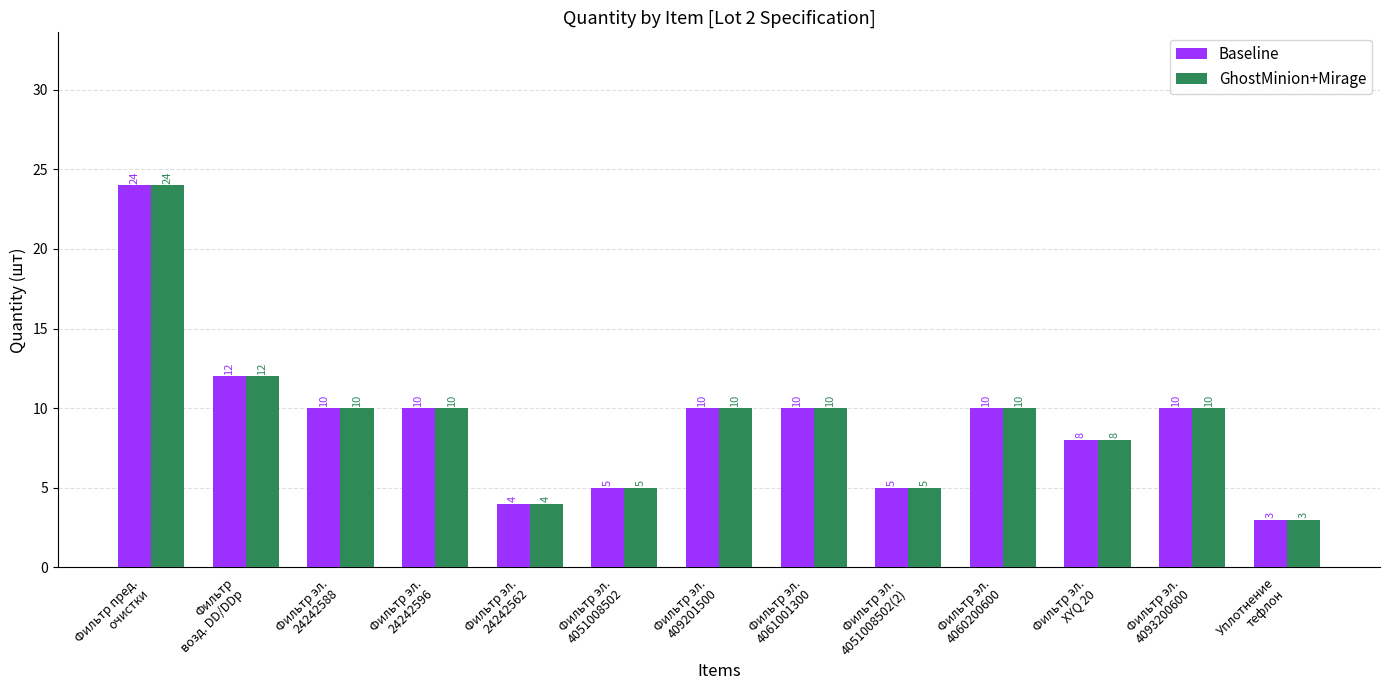

True or false: GhostMinion+Mirage has a value of 14 at Фильтр эл.
4093200600.

False